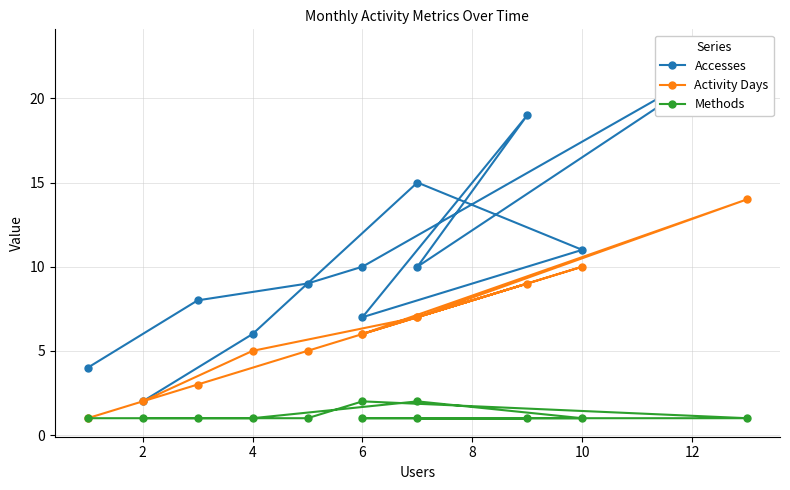

Which series has the widest spread of values?

Accesses